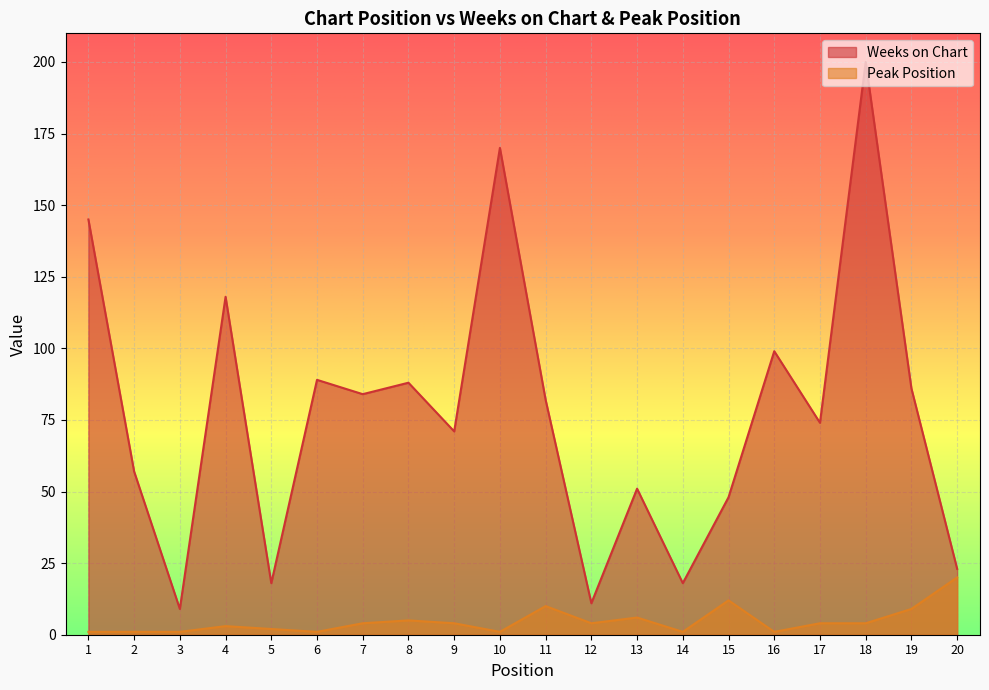

Is it true that Weeks on Chart equals 8 at 5?

False